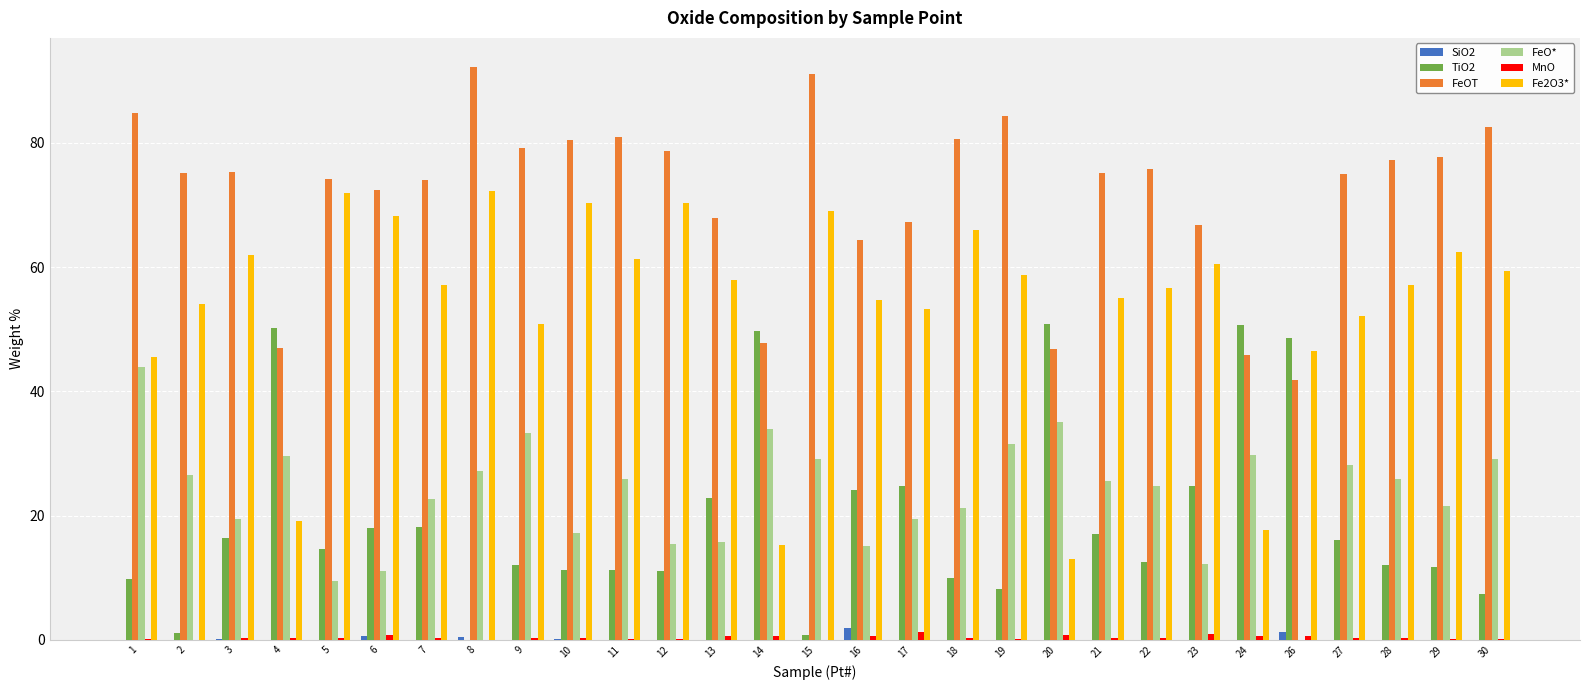

Is the value of FeO* at 13 greater than the value of TiO2 at 20?

No